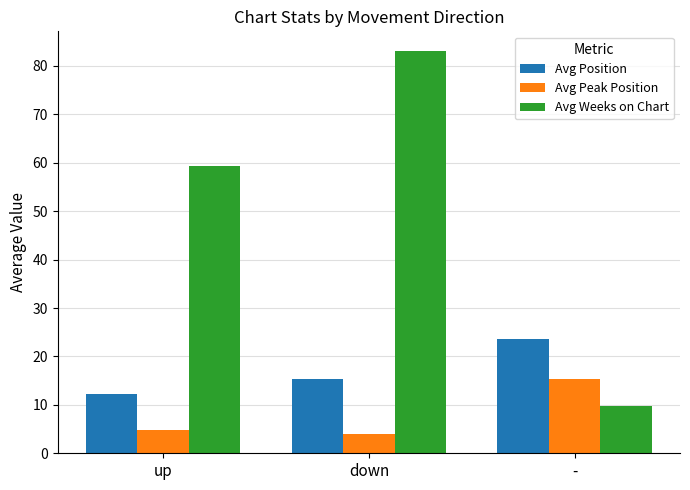

What is the difference between the highest and lowest values at up?

54.5